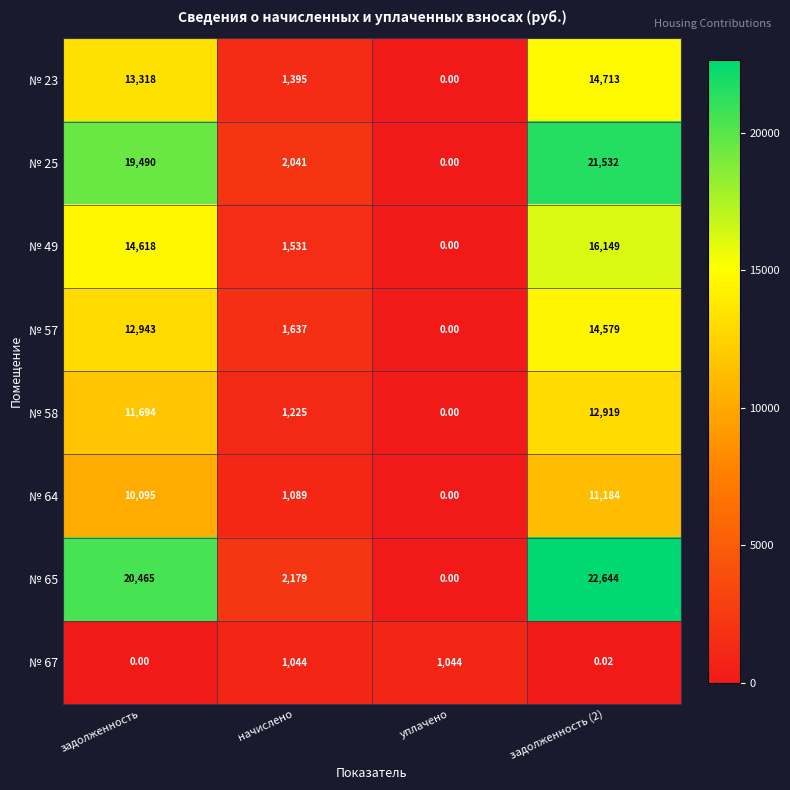

Between задолженность and задолженность (2), which is larger?

задолженность (2)